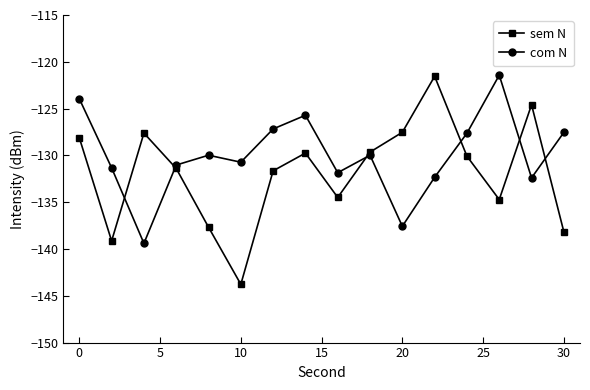

What is the sum of all com N values?

-2080.0